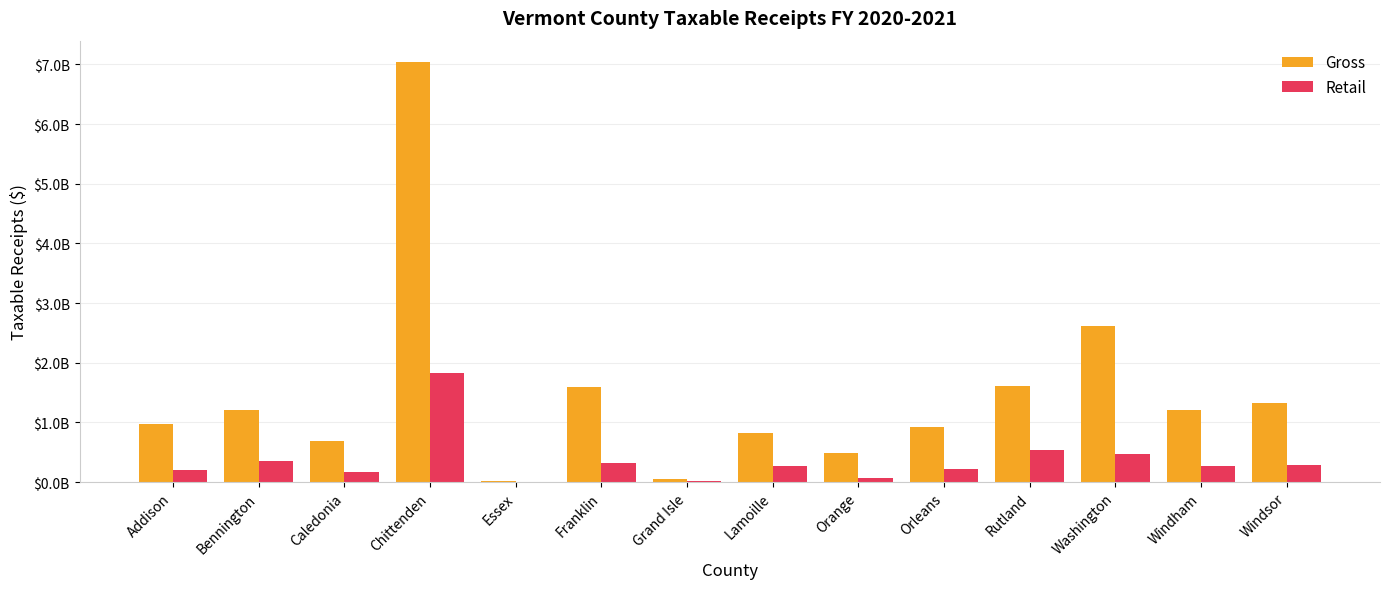

Between Addison and Bennington, which series saw the biggest shift?

Gross